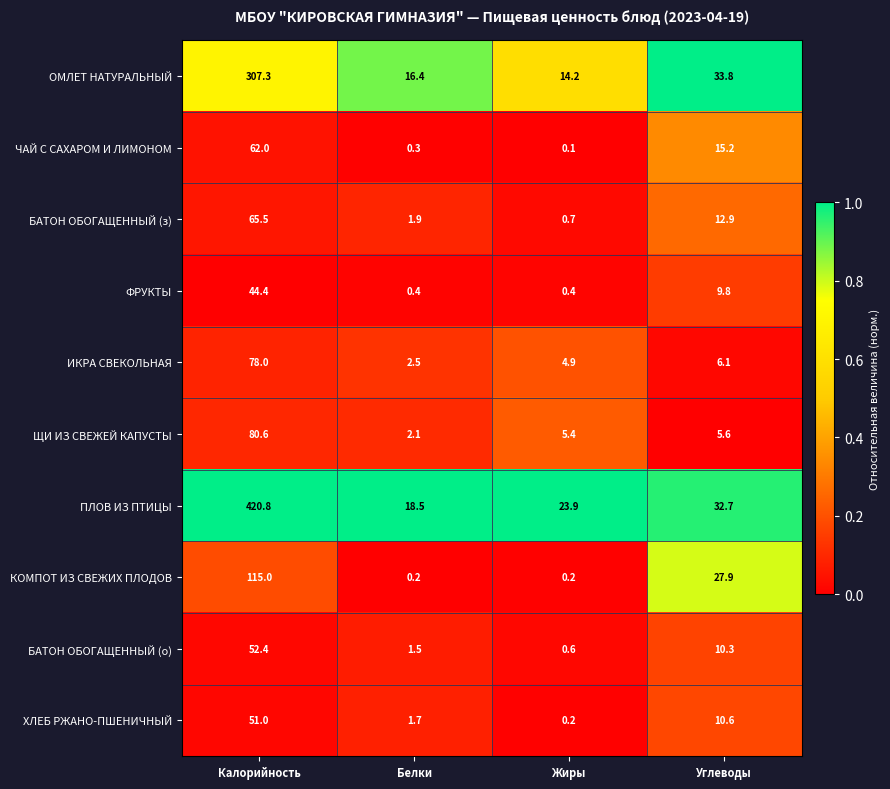

Is it true that ФРУКТЫ equals 44.4 at Калорийность?

True